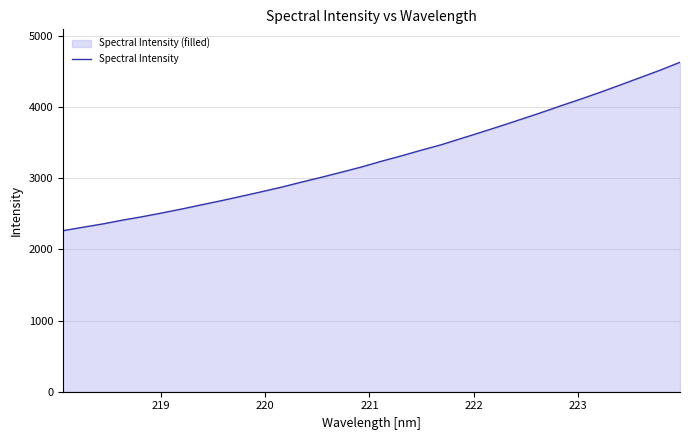

What is the greatest value displayed?

4632.6